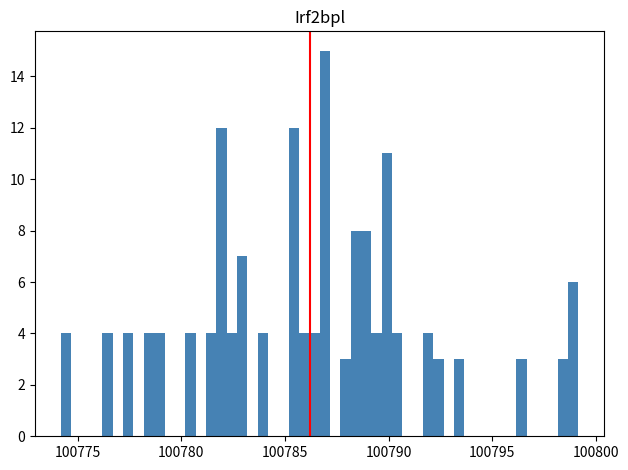

Around what value on the x-axis is the tallest bar? Give the approximate position of its centre, as read against the axis.

100787.0